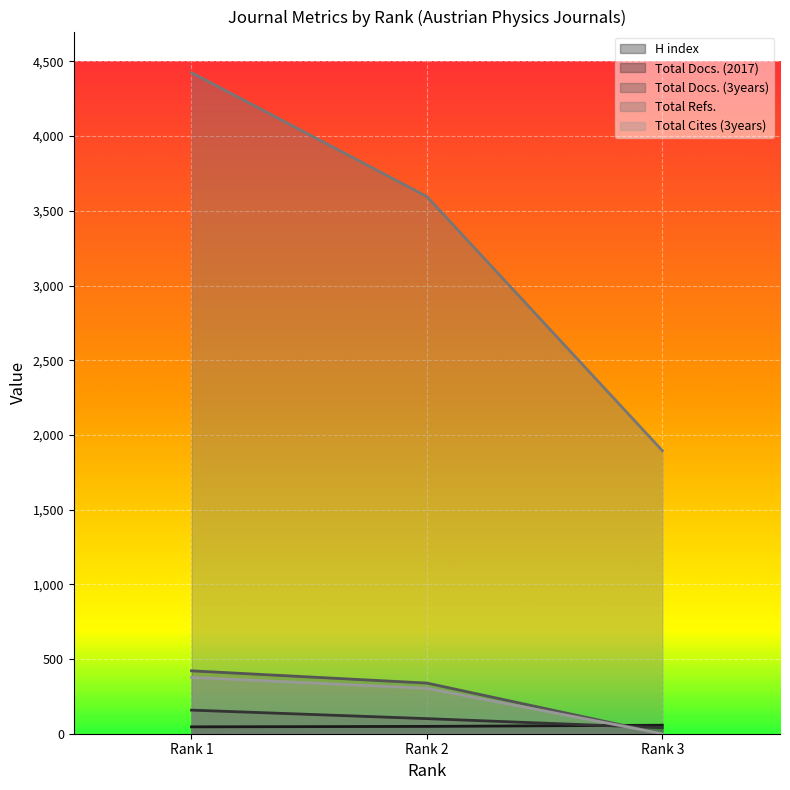

What is the value of the Total Docs. (2017) point at the 3rd from the left?

40